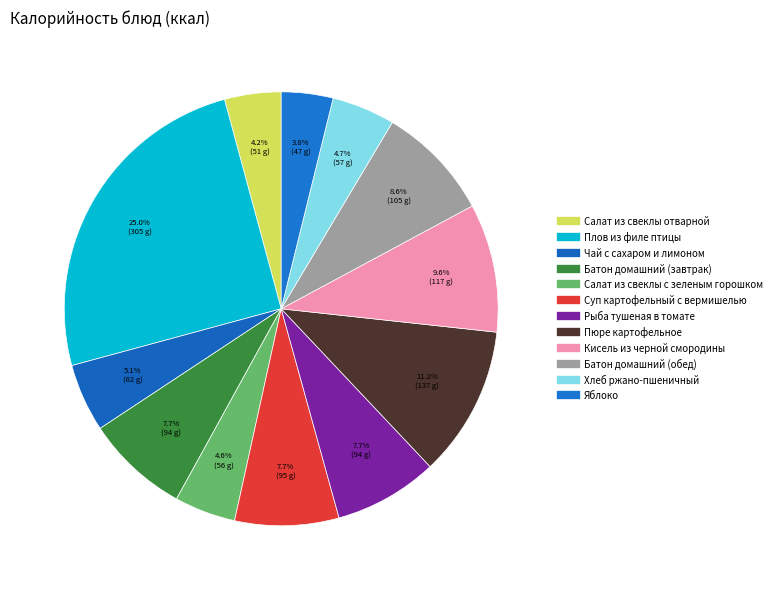

How many slices are in this pie chart?

12